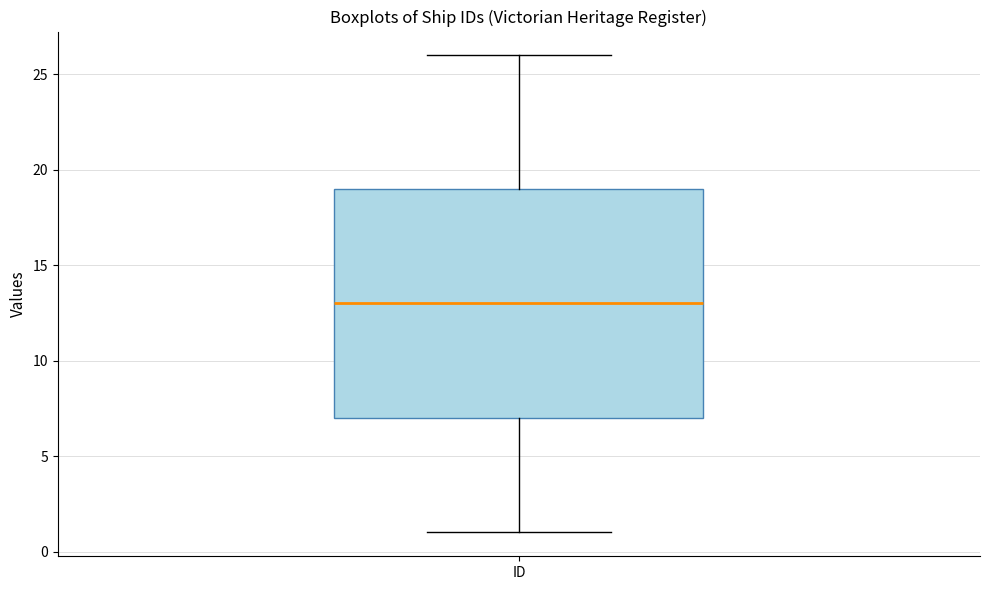

Transcribe this box plot: give where the median line is, the range the box spans, and where the two whiskers end, as read against the y-axis. The values are not printed on the chart, so give them approximately, as read against the axis.

median 13, box 7 to 19, whiskers 1 to 26